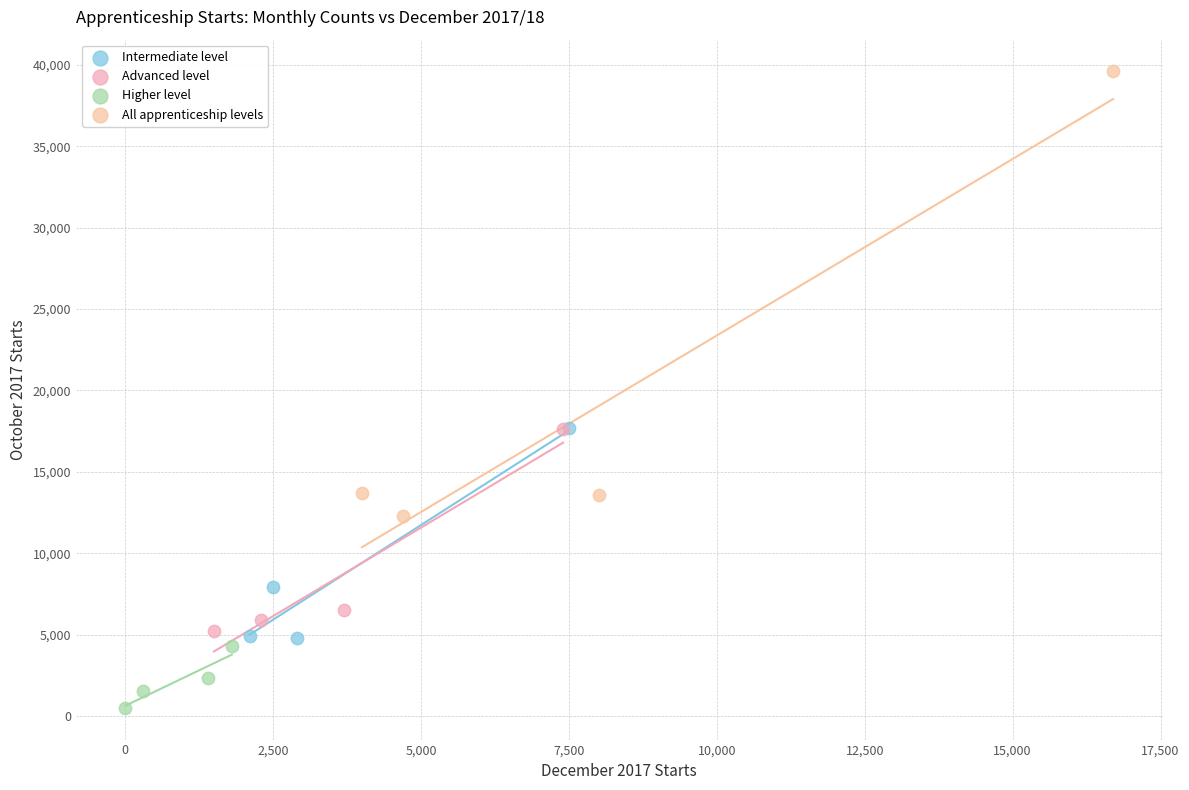

Which series contains the highest Y value?

All apprenticeship levels